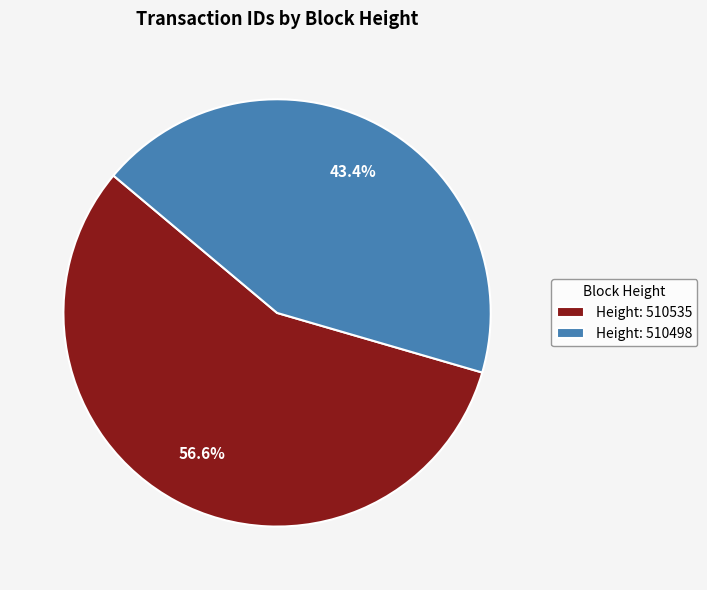

Count the number of slices in the pie.

2